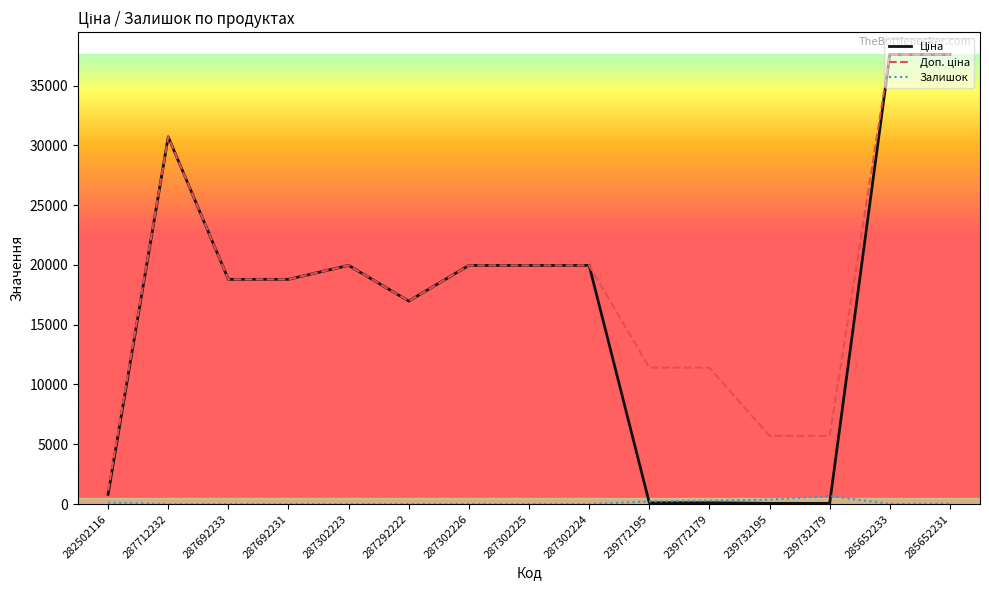

What is the total value across all series at 287692233?

37593.6